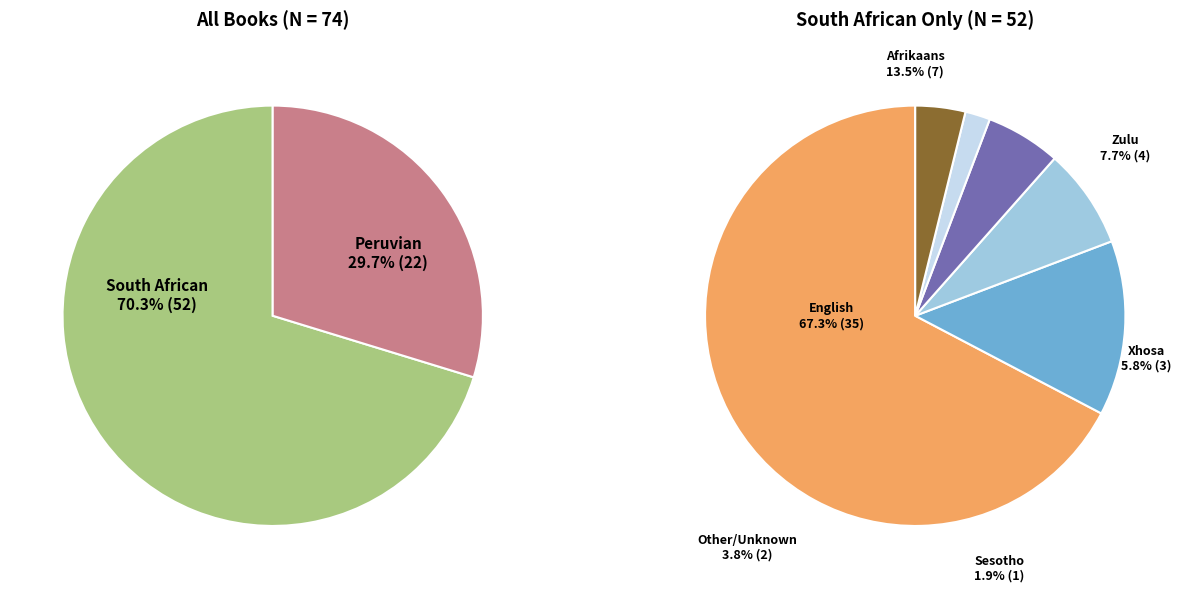

Rank the categories by value from highest to lowest.

South African, Peruvian